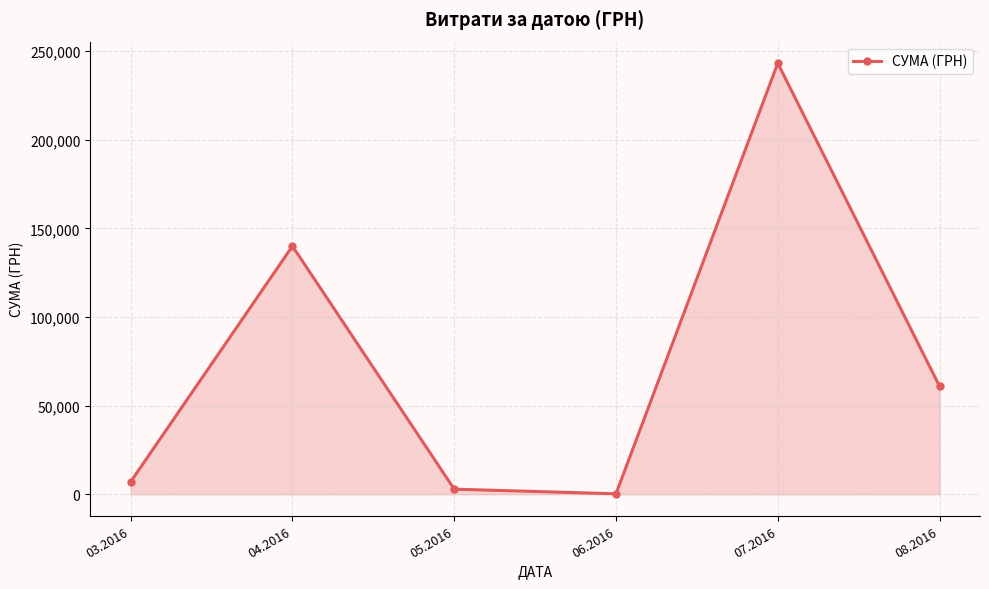

Reading left to right, extract all data points from this chart.

03.2016=6997.9	04.2016=139955.7	05.2016=2866.4	06.2016=240.0	07.2016=243155.7	08.2016=60903.1